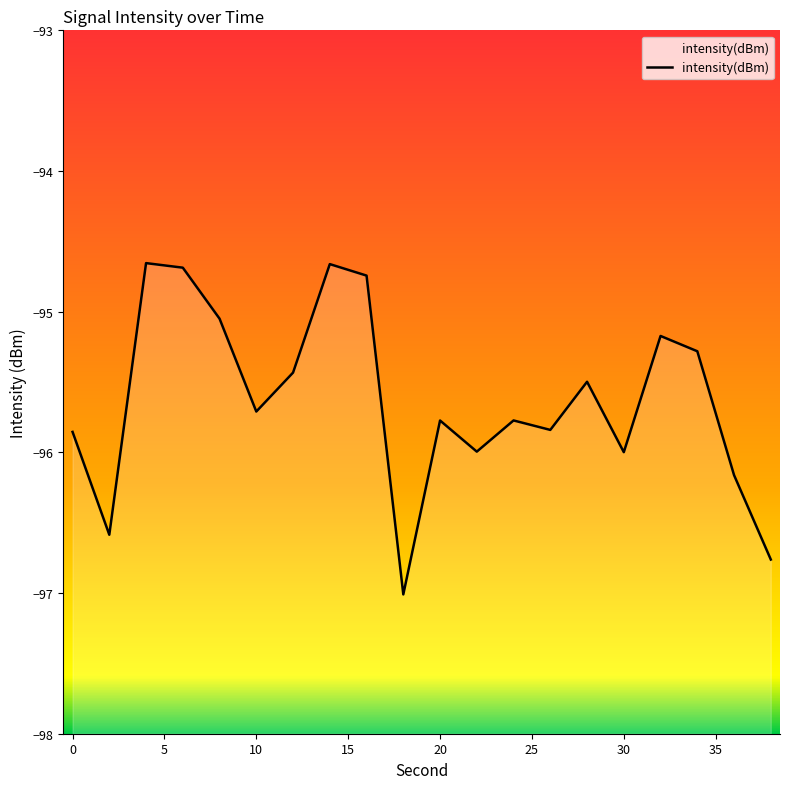

Reading left to right, what are all the values shown in this chart?

-95.9	-96.6	-94.7	-94.7	-95.0	-95.7	-95.4	-94.7	-94.7	-97.0	-95.8	-96.0	-95.8	-95.8	-95.5	-96.0	-95.2	-95.3	-96.2	-96.8